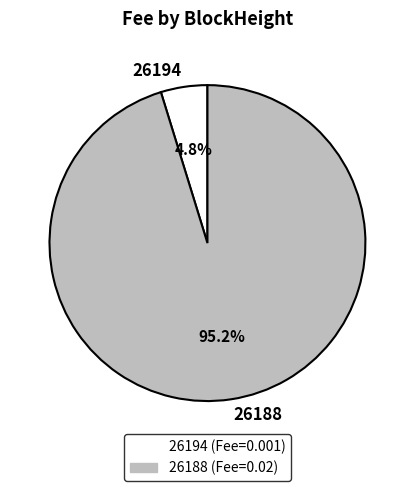

Which slice is the largest?

26188